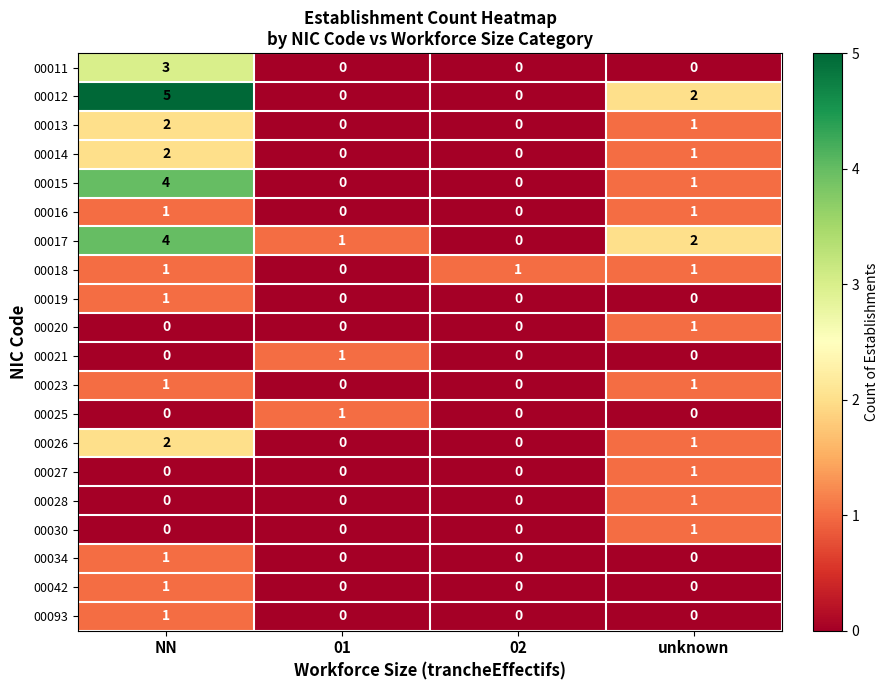

At which category does the chart reach its peak across all series?

NN